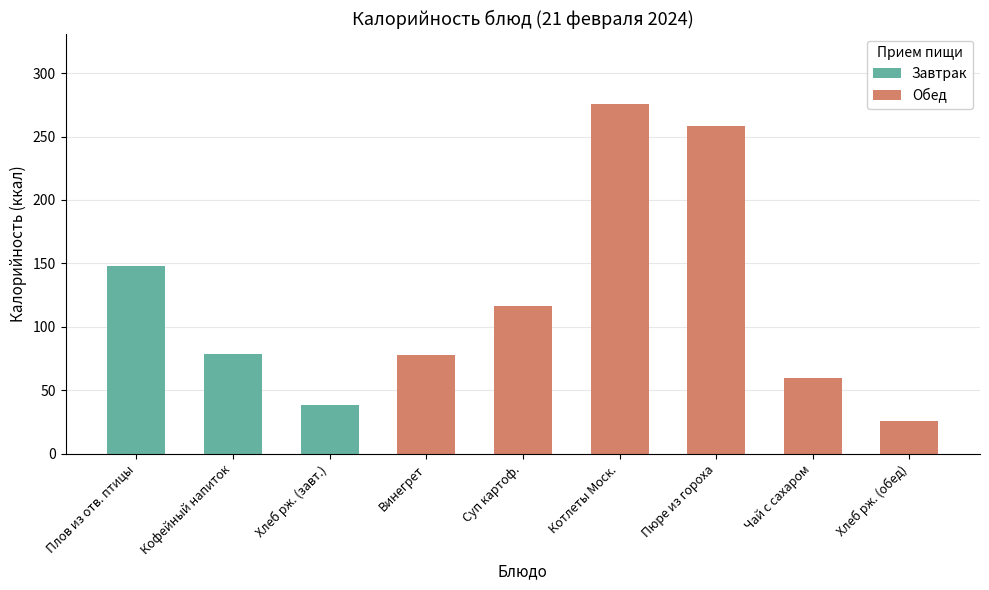

What is the difference between the Обед values at Хлеб рж. (завт.) and Хлеб рж. (обед)?

26.1